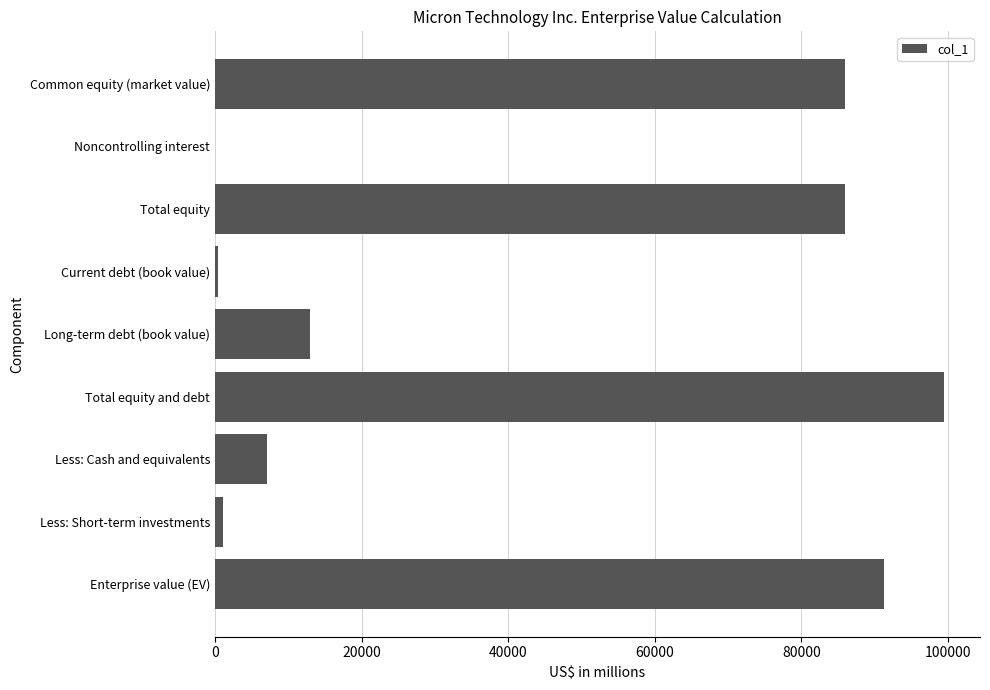

Reading bottom to top, what are all the values shown in this chart?

Enterprise value (EV)=91288	Less: Short-term investments=1065	Less: Cash and equivalents=7041	Total equity and debt=99394	Long-term debt (book value)=12966	Current debt (book value)=431	Total equity=85997	Noncontrolling interest=0	Common equity (market value)=85997